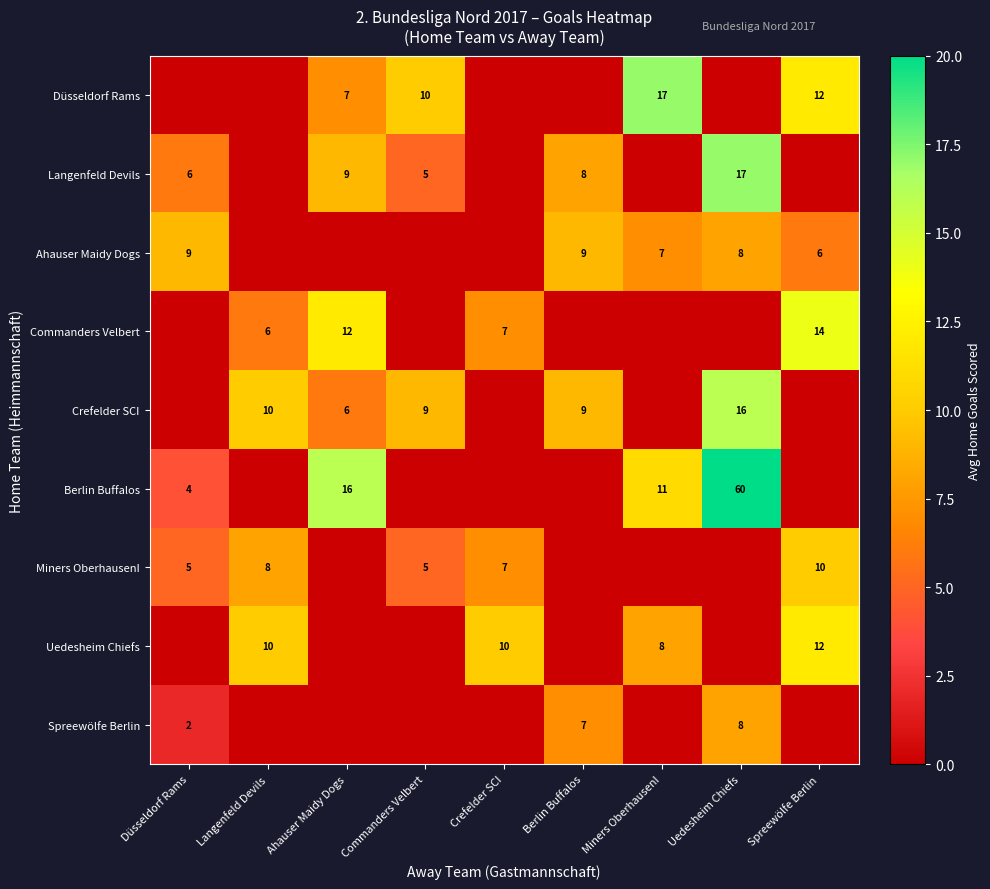

Is the value of Miners OberhausenI at Düsseldorf Rams greater than the value of Düsseldorf Rams at Miners OberhausenI?

No